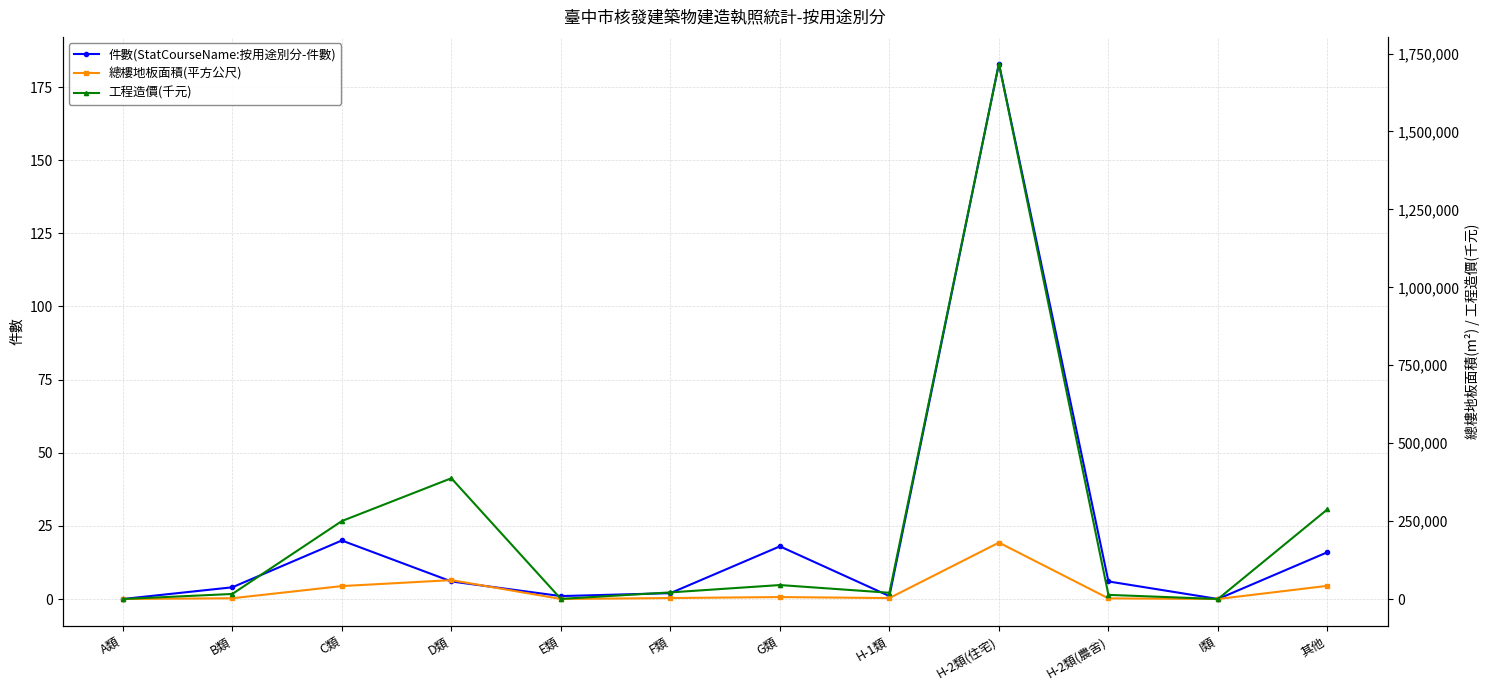

Is the value of 工程造價(千元) at H-2類(農舍) greater than the value of 總樓地板面積(平方公尺) at I類?

Yes